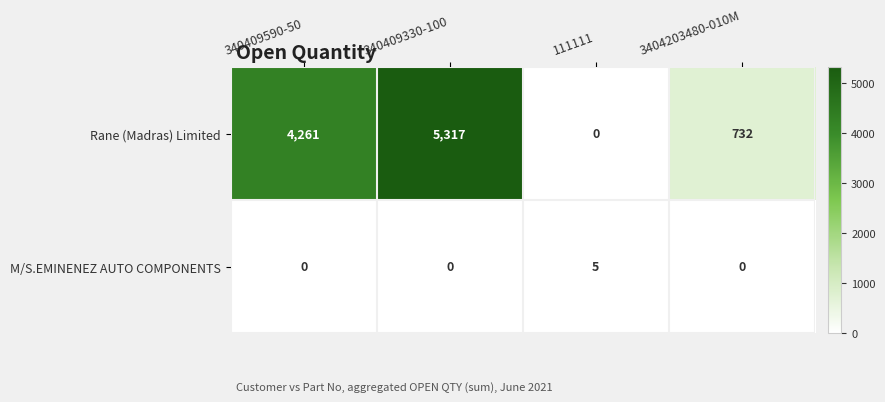

What is the greatest value displayed?

5317